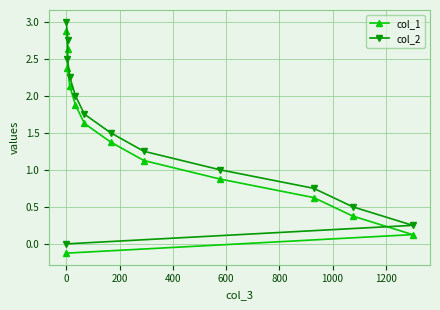

Between −200 and 12, which is larger?

12